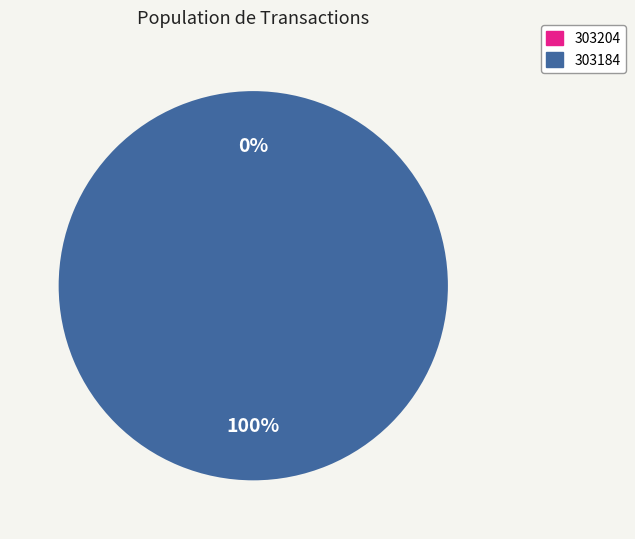

Does any single category account for the majority?

Yes